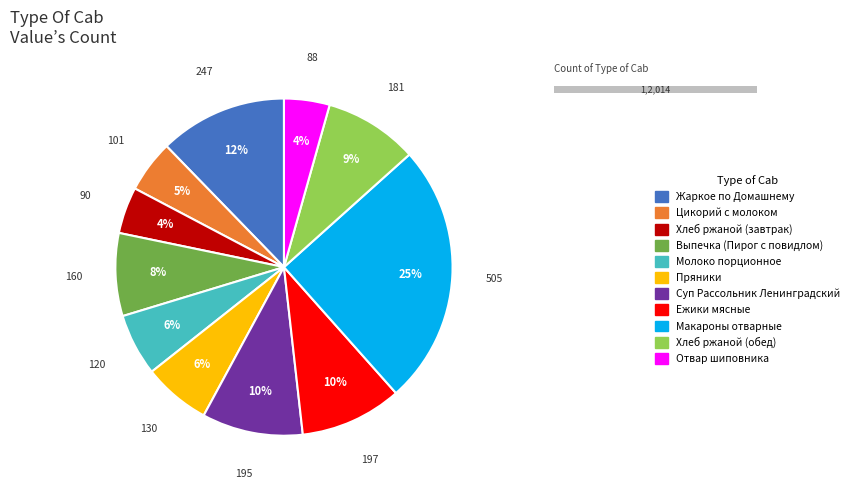

To the nearest percent, what percentage of the pie is Выпечка (Пирог с повидлом)?

8%